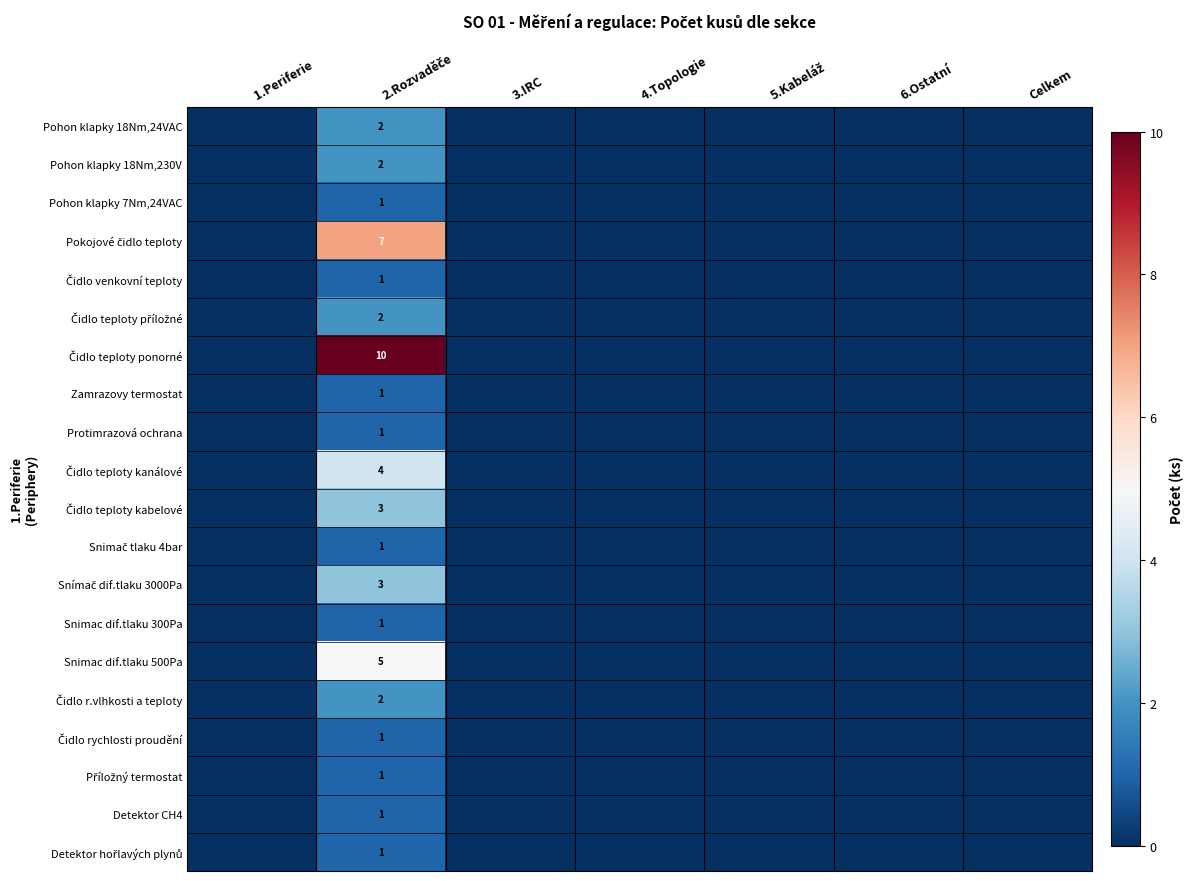

What is the total value across all series at 2.Rozvaděče?

50